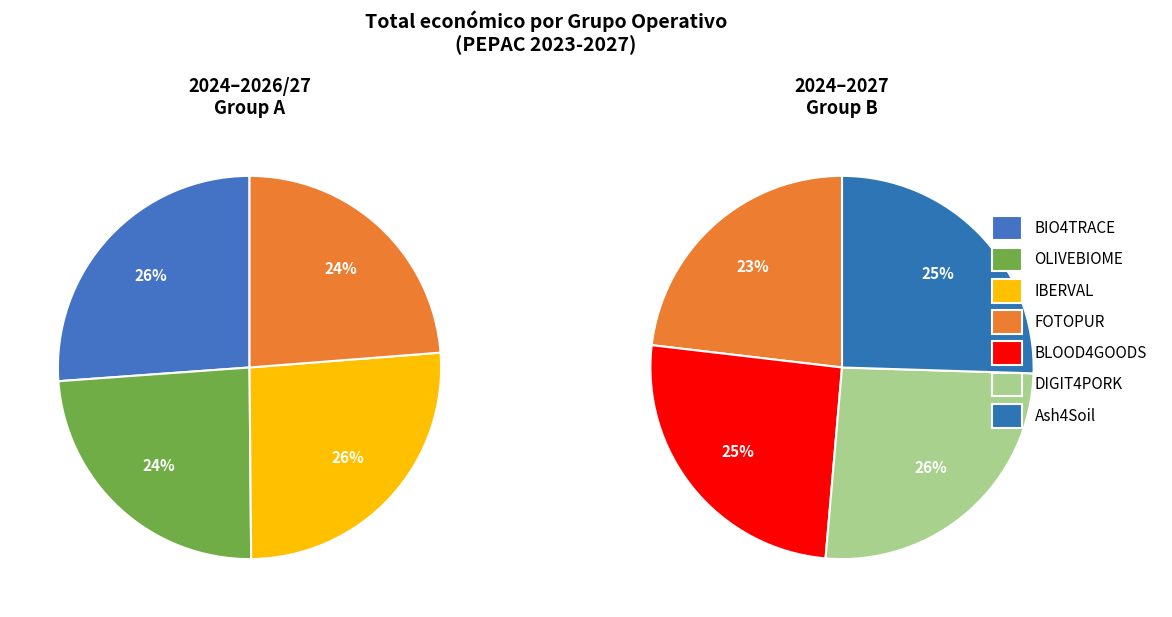

Does any single category account for the majority?

No